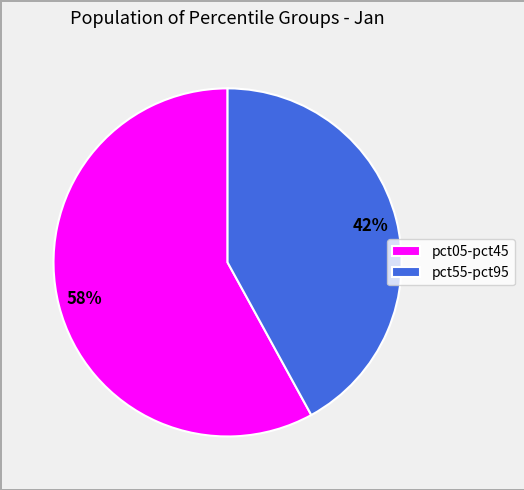

True or false: pct05-pct45 accounts for 51% of the total.

False